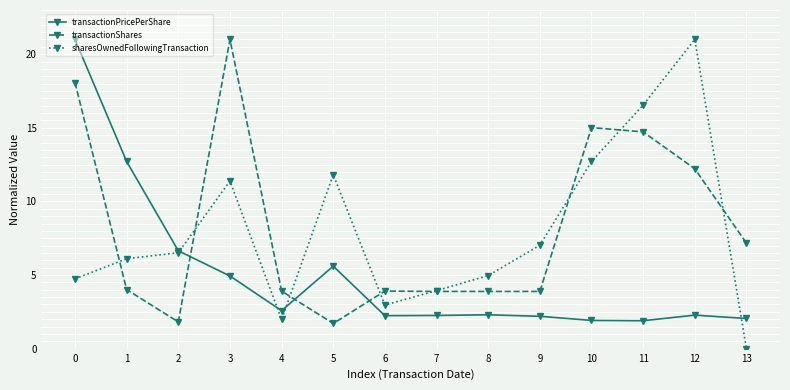

How many values in sharesOwnedFollowingTransaction are above zero?

13